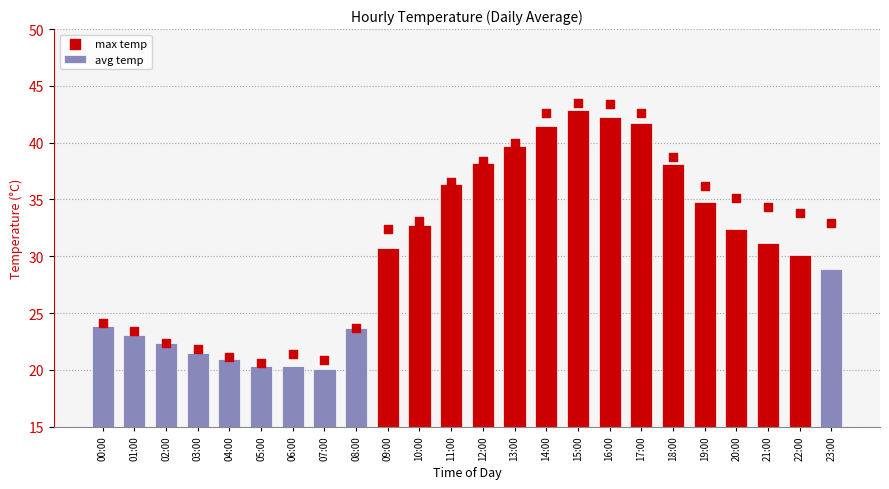

At how many categories does at least one series exceed 25?

15